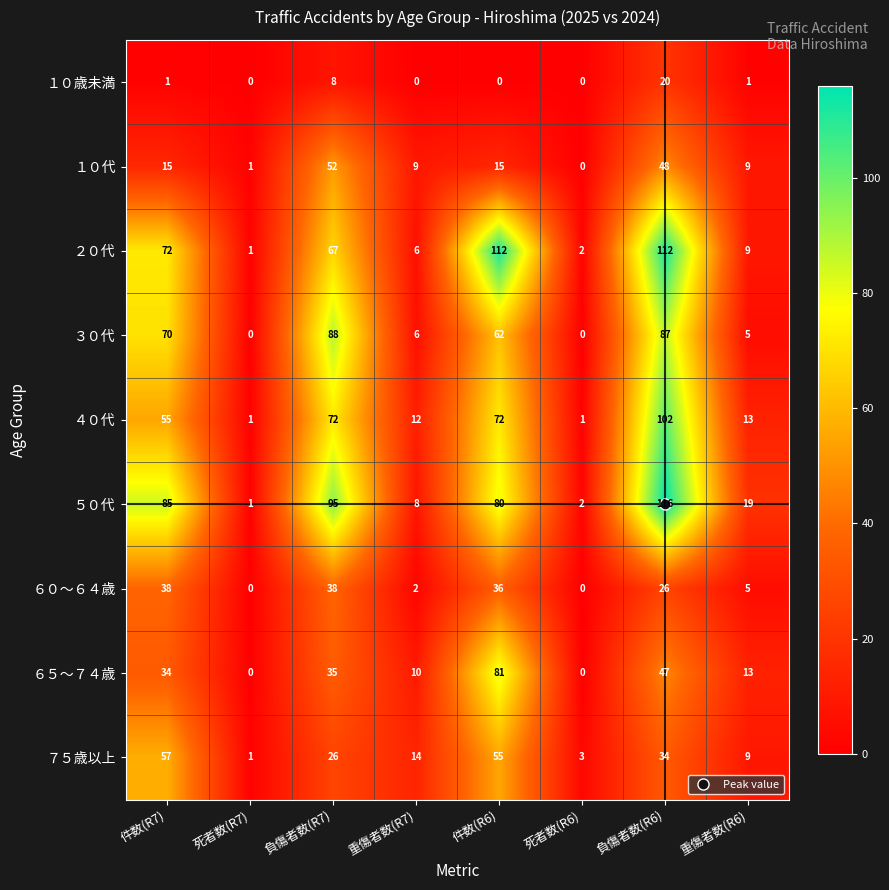

What is the spread (max minus min) of values at 死者数(R6)?

3